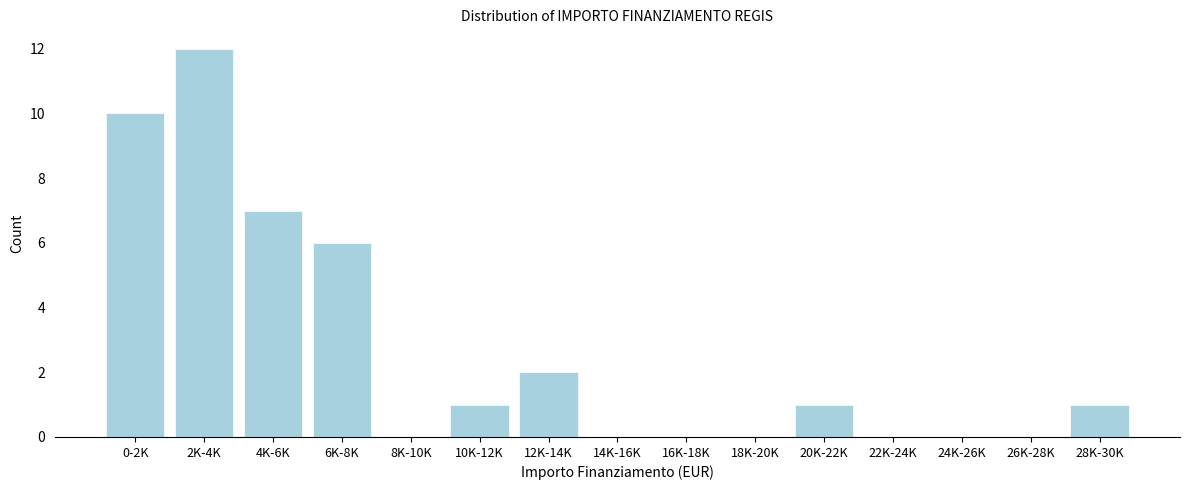

Reading left to right, extract all data points from this chart.

0-2K=10	2K-4K=12	4K-6K=7	6K-8K=6	8K-10K=0	10K-12K=1	12K-14K=2	14K-16K=0	16K-18K=0	18K-20K=0	20K-22K=1	22K-24K=0	24K-26K=0	26K-28K=0	28K-30K=1